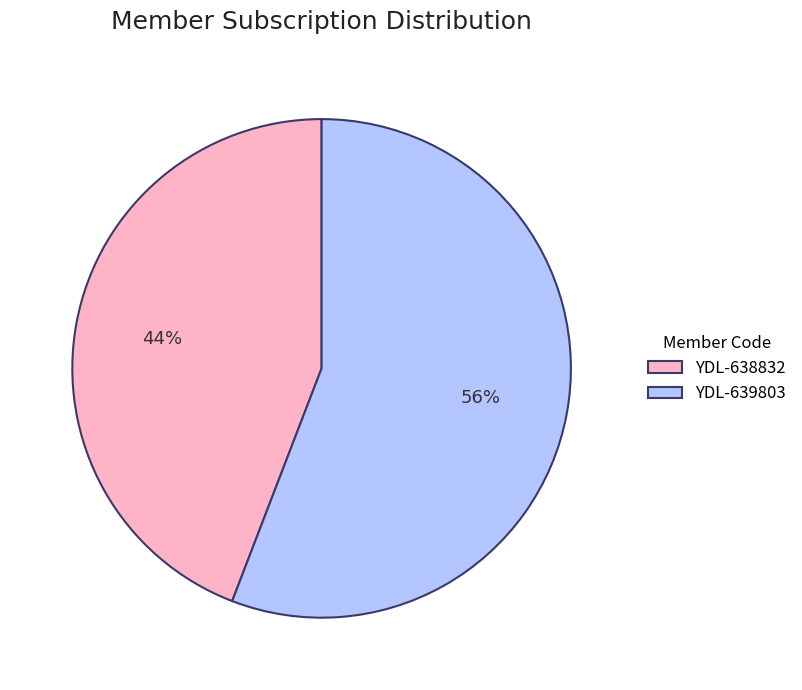

Which slice represents more than half of the pie?

YDL-639803